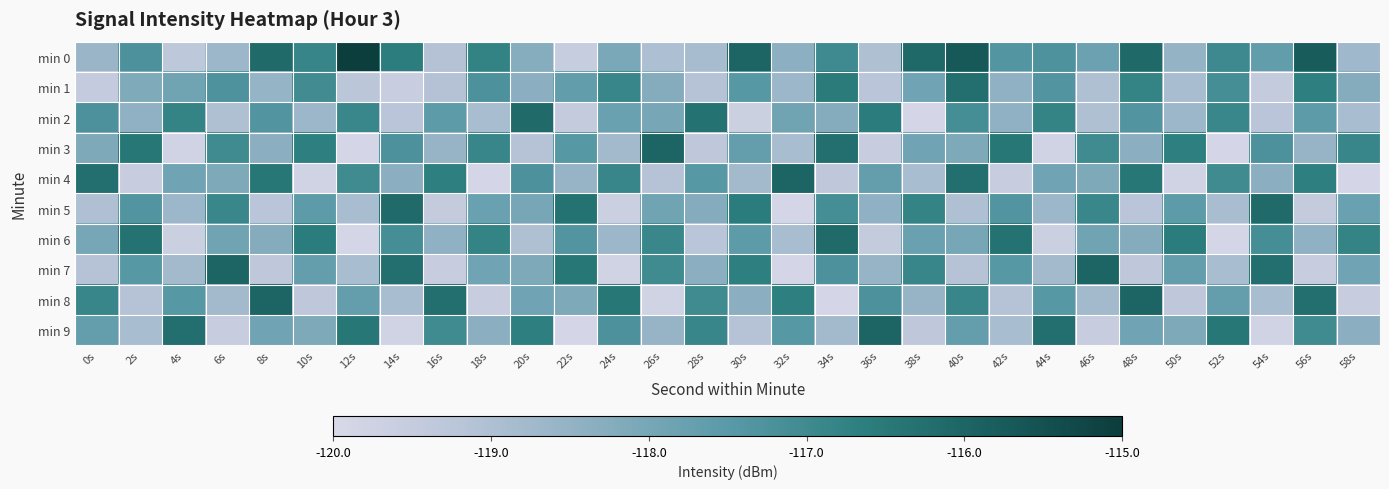

At 34s, list the series in order from smallest to largest.

min 8, min 4, min 9, min 2, min 7, min 5, min 0, min 1, min 3, min 6